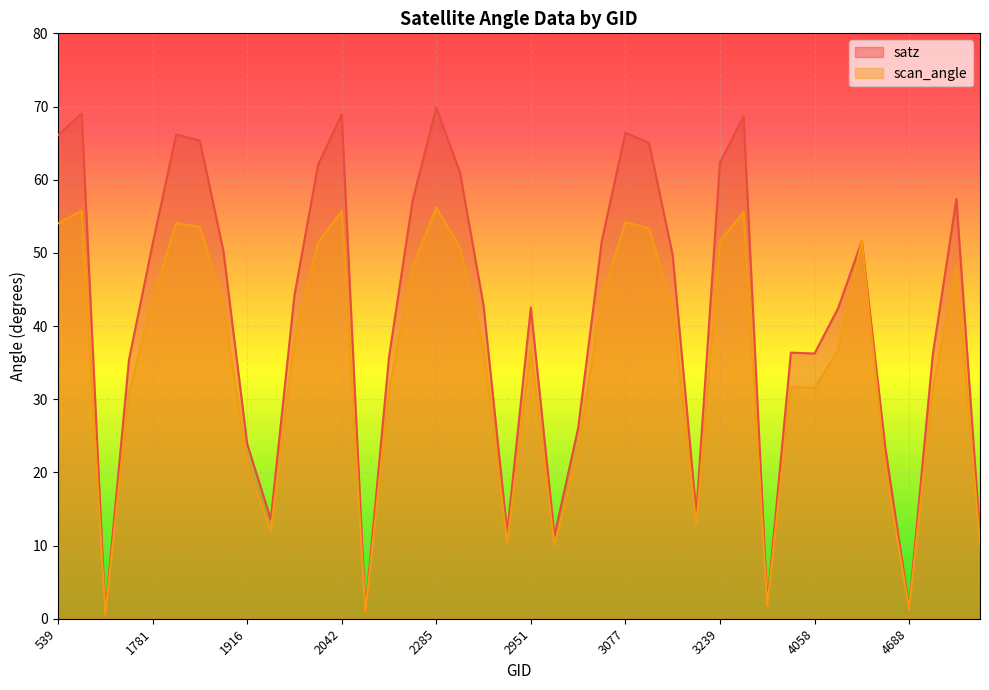

Where does the scan_angle series first go above 38?

539